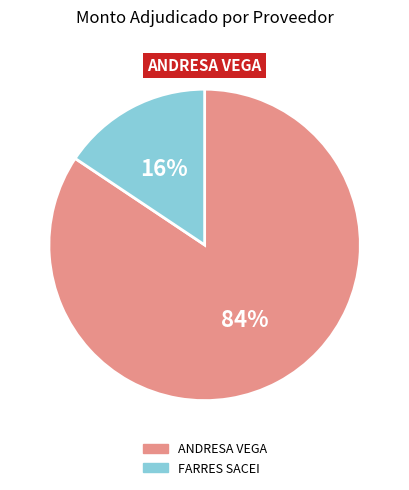

The ANDRESA VEGA slice represents 77% of the pie. True or false?

False